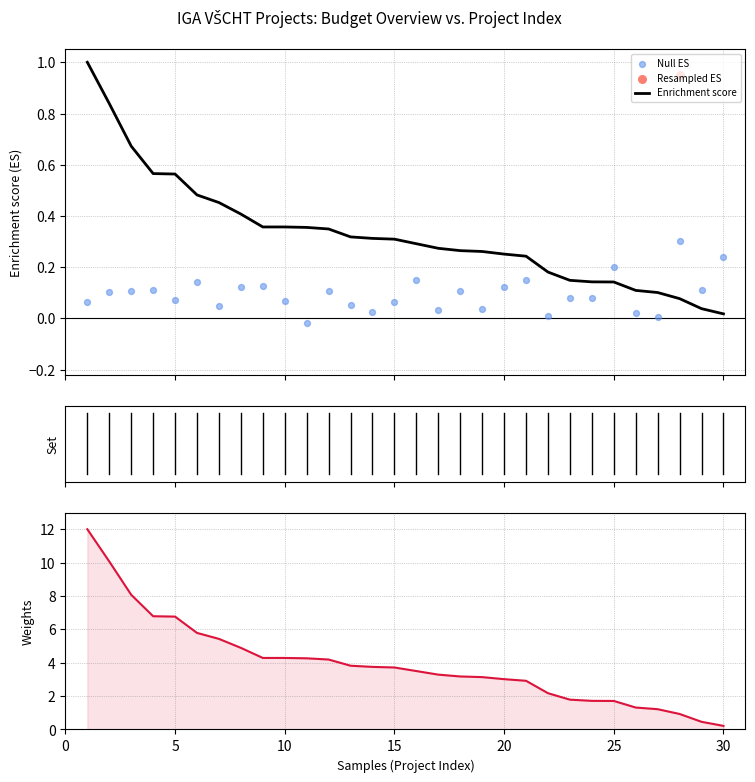

Which series has the largest total across all categories?

Doplňkové náklady (norm.)